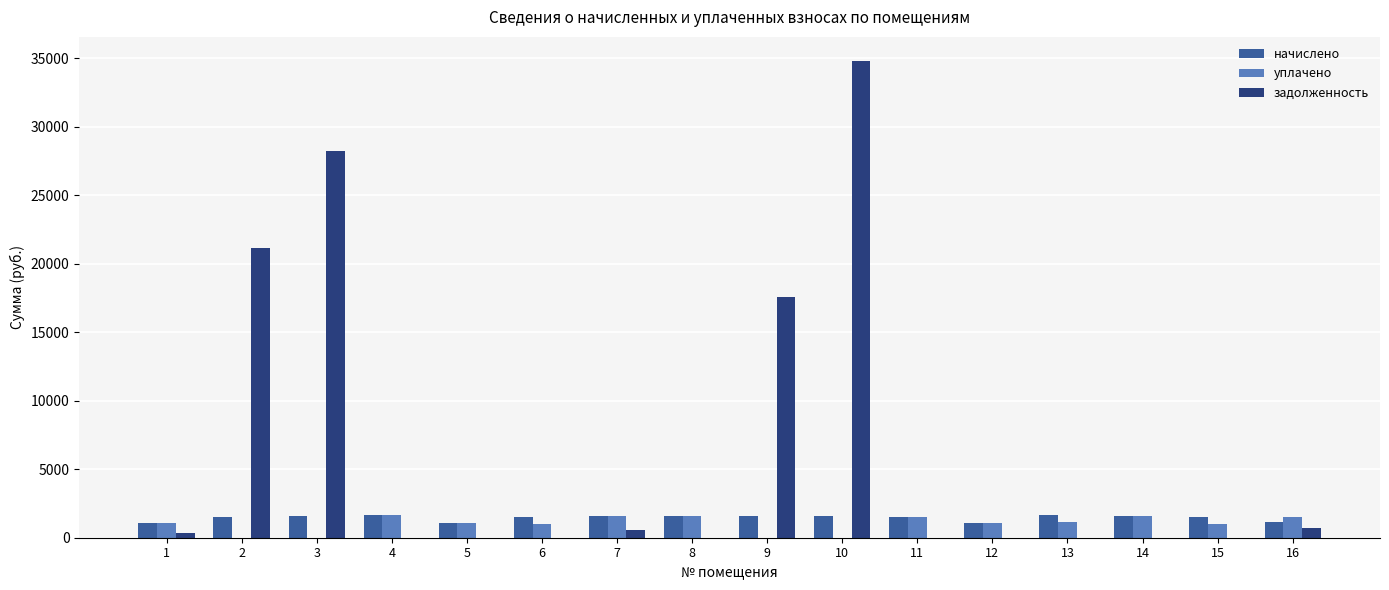

Are the bars horizontal?

No